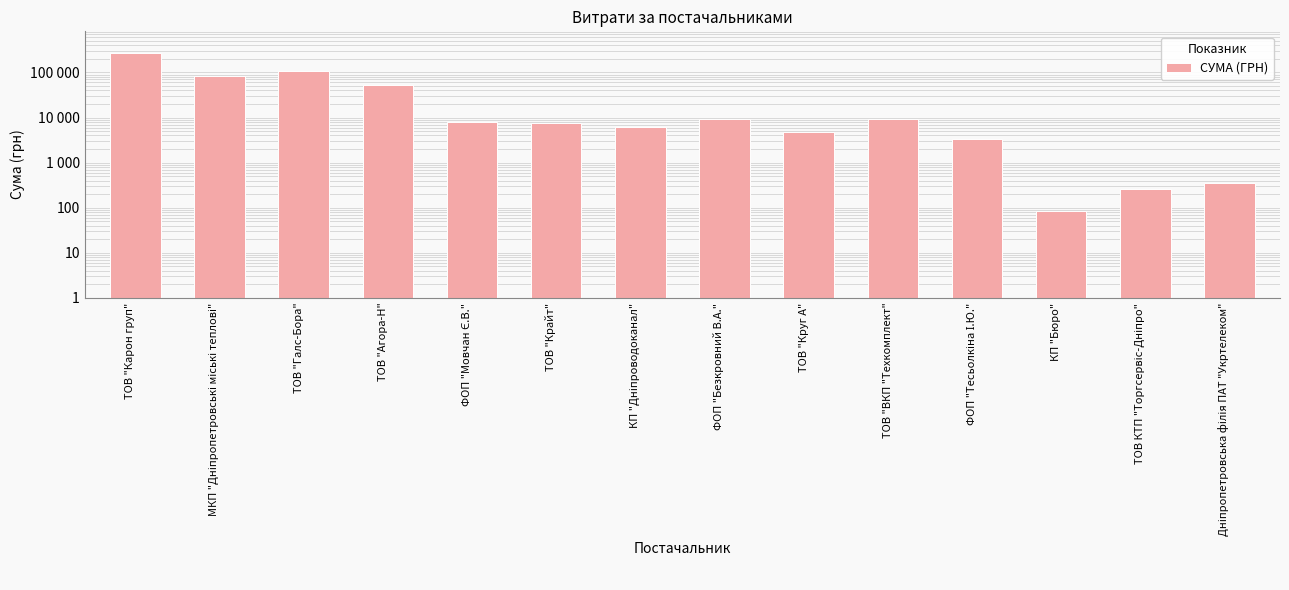

Rank the categories by value from highest to lowest.

ТОВ "Карон груп", ТОВ "Галс-Бора", МКП "Дніпропетровські міські теплові", ТОВ "Агора-Н", ТОВ "ВКП "Техкомплект", ФОП "Безкровний В.А.", ФОП "Мовчан Є.В.", ТОВ "Крайт", КП "Дніпроводоканал", ТОВ "Круг А", ФОП "Тесьолкіна І.Ю.", Дніпропетровська філія ПАТ "Укртелеком", ТОВ КТП "Торгсервіс-Дніпро", КП "Бюро"